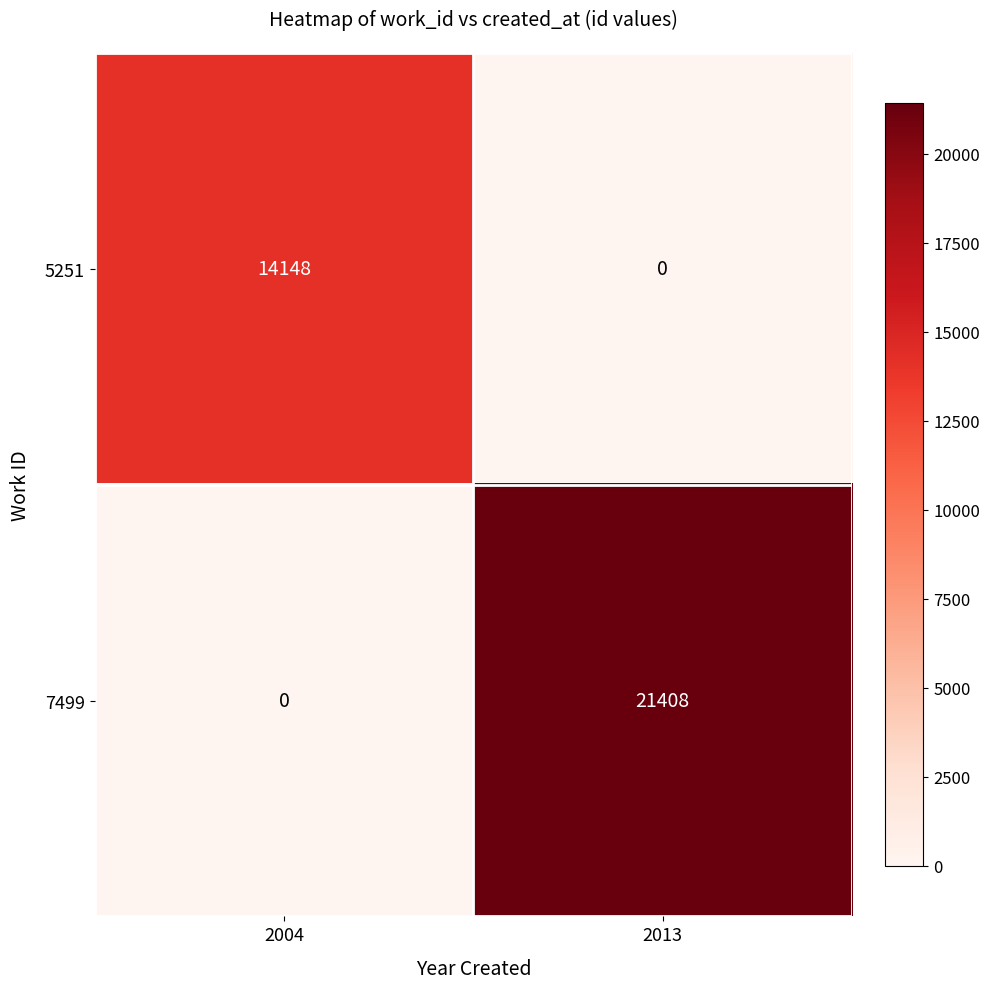

Reading left to right, what are all the values shown in this chart?

5251: 2004=14148	2013=0
7499: 2004=0	2013=21408